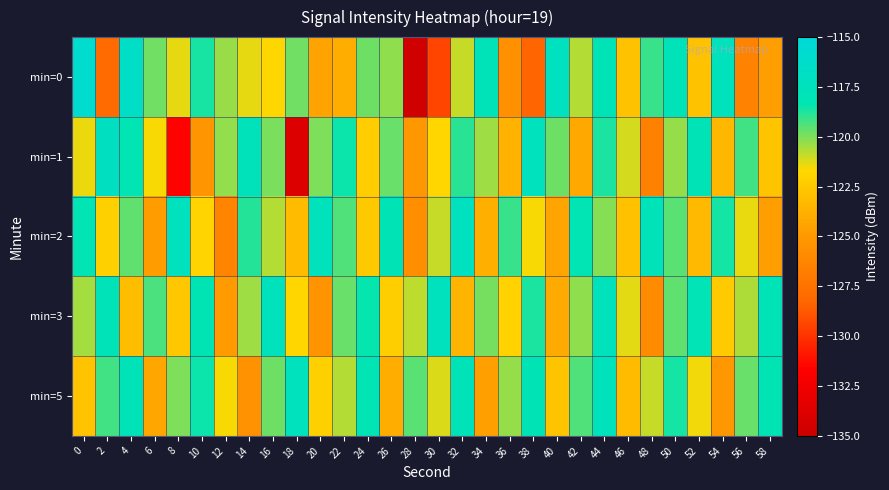

What is the difference between the highest and lowest values at 20?

7.7